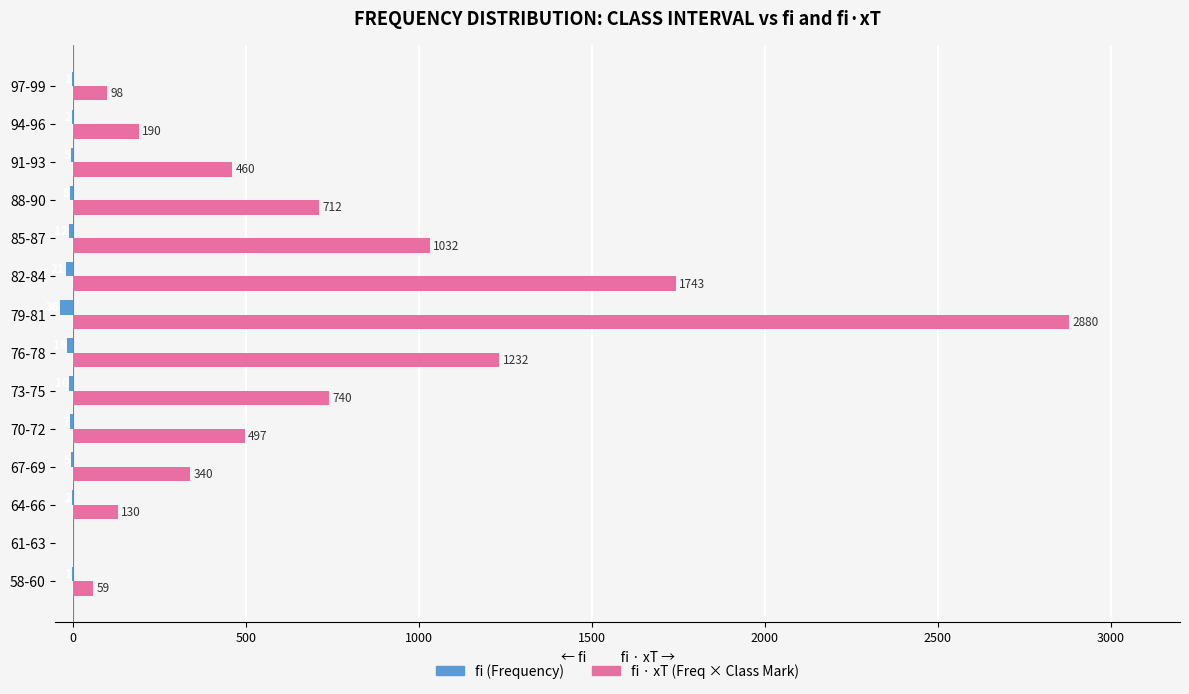

Which series changed the most between 91-93 and 97-99?

fi · xT (Freq × Class Mark)